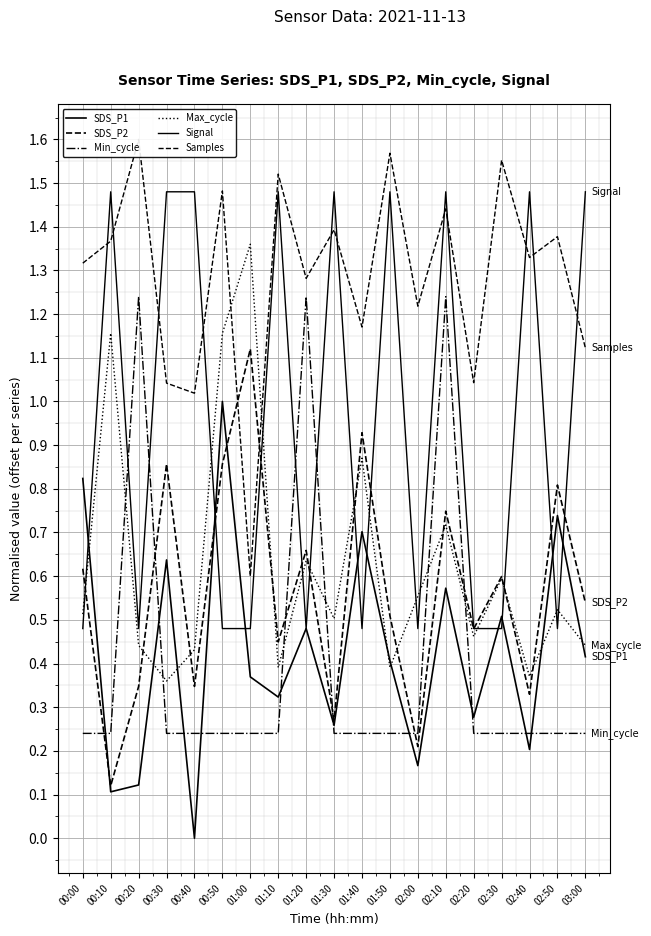

What is the total value across all series at 00:10?

4.5